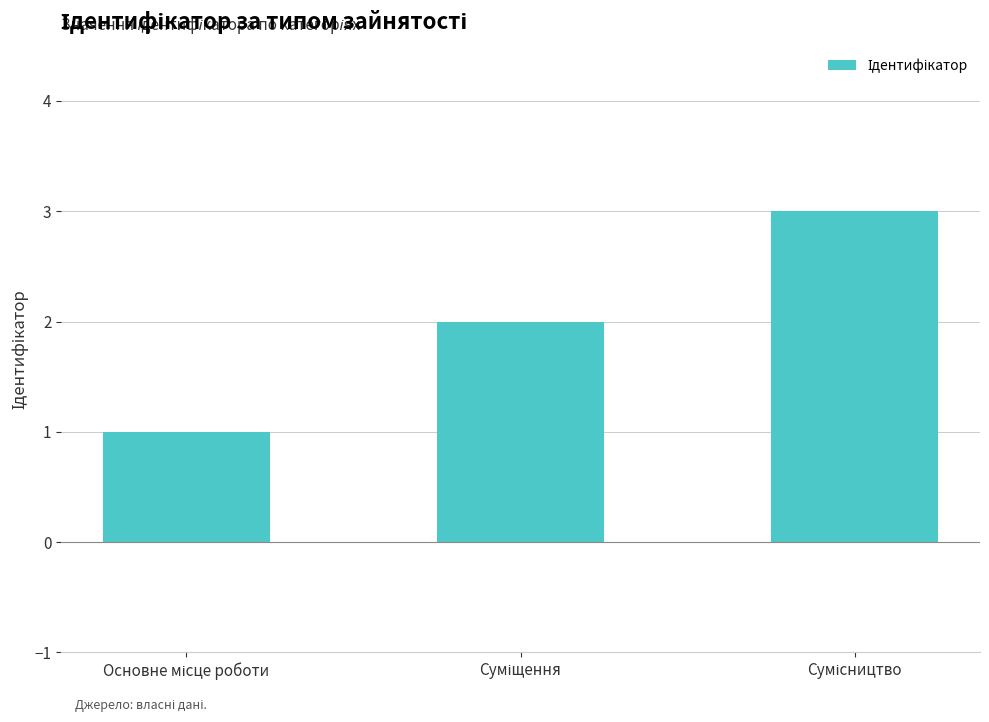

Are the bars grouped side by side (vs. stacked)?

No